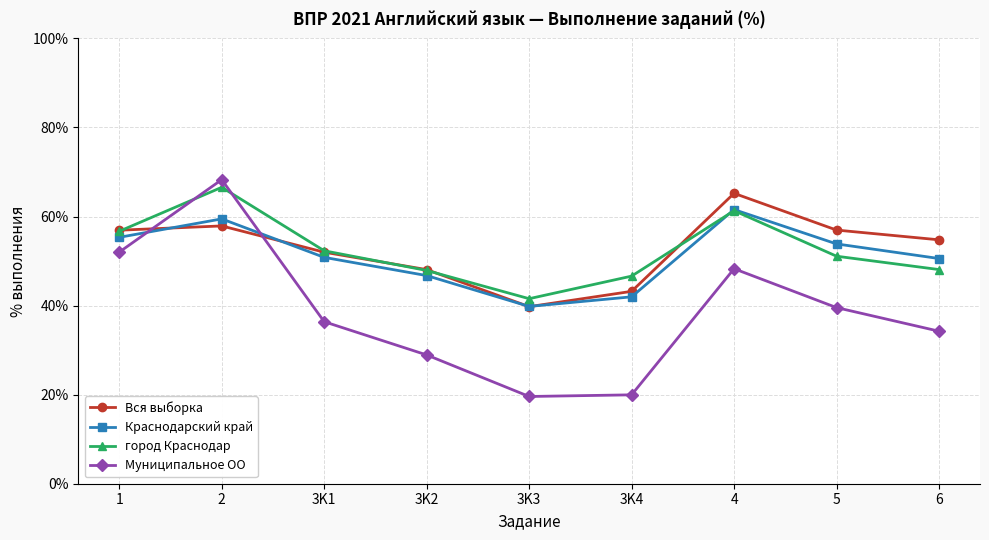

Does the chart display data point markers on the line(s)?

Yes